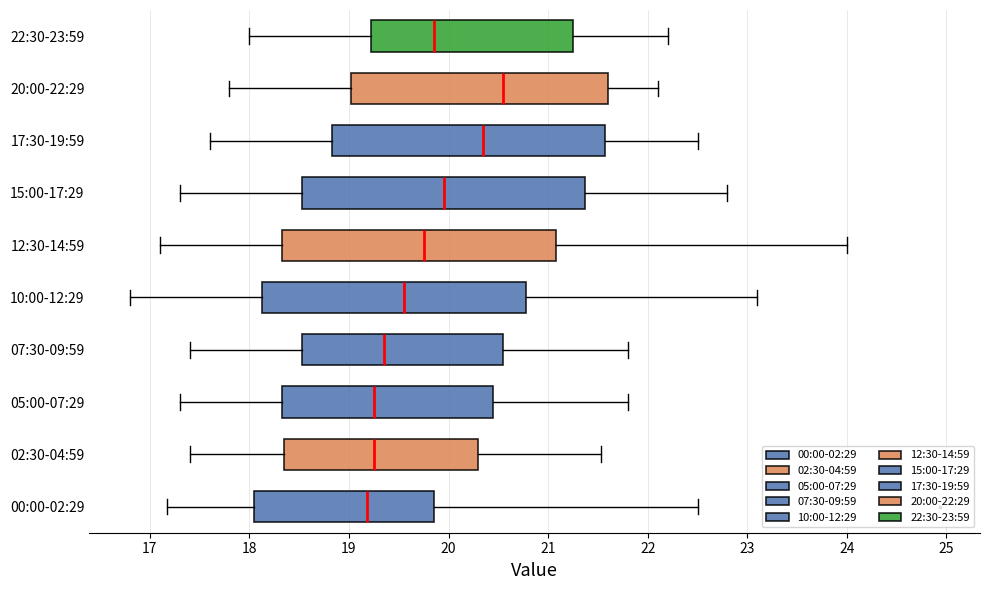

Reading bottom to top, transcribe this box plot: for each box, give where its median line is, the range the box spans, and where its two whiskers end, as read against the x-axis. The values are not printed on the chart, so give them approximately, as read against the axis.

00:00-02:29: median 19.2, box 18.0 to 19.9, whiskers 17.2 to 22.5
02:30-04:59: median 19.3, box 18.4 to 20.3, whiskers 17.4 to 21.5
05:00-07:29: median 19.3, box 18.3 to 20.5, whiskers 17.3 to 21.8
07:30-09:59: median 19.4, box 18.5 to 20.6, whiskers 17.4 to 21.8
10:00-12:29: median 19.6, box 18.1 to 20.8, whiskers 16.8 to 23.1
12:30-14:59: median 19.8, box 18.3 to 21.1, whiskers 17.1 to 24.0
15:00-17:29: median 20.0, box 18.5 to 21.4, whiskers 17.3 to 22.8
17:30-19:59: median 20.4, box 18.8 to 21.6, whiskers 17.6 to 22.5
20:00-22:29: median 20.6, box 19.0 to 21.6, whiskers 17.8 to 22.1
22:30-23:59: median 19.9, box 19.2 to 21.3, whiskers 18.0 to 22.2